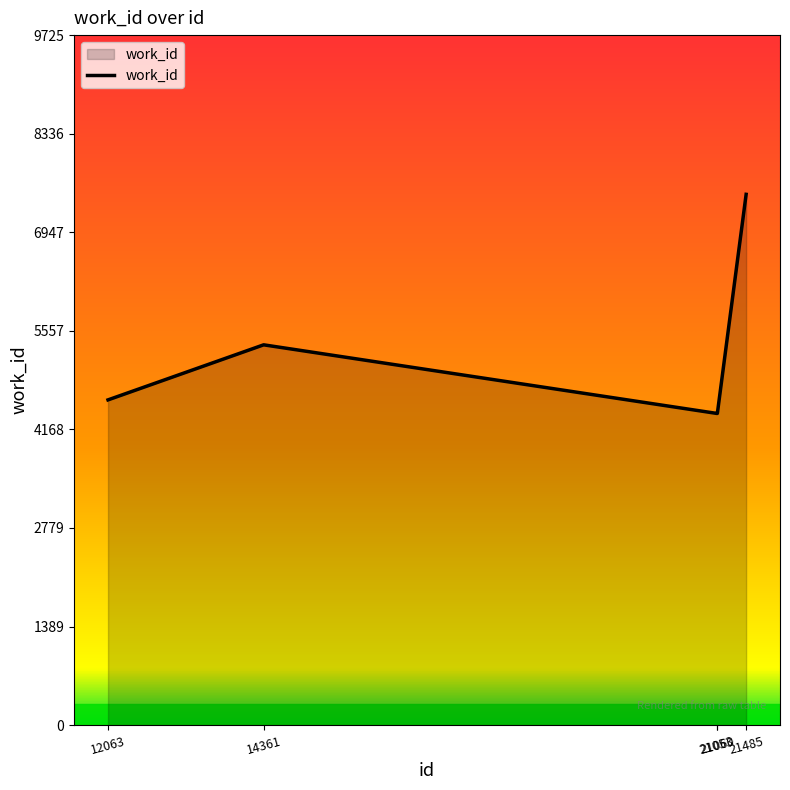

Does the chart display data point markers on the line(s)?

No